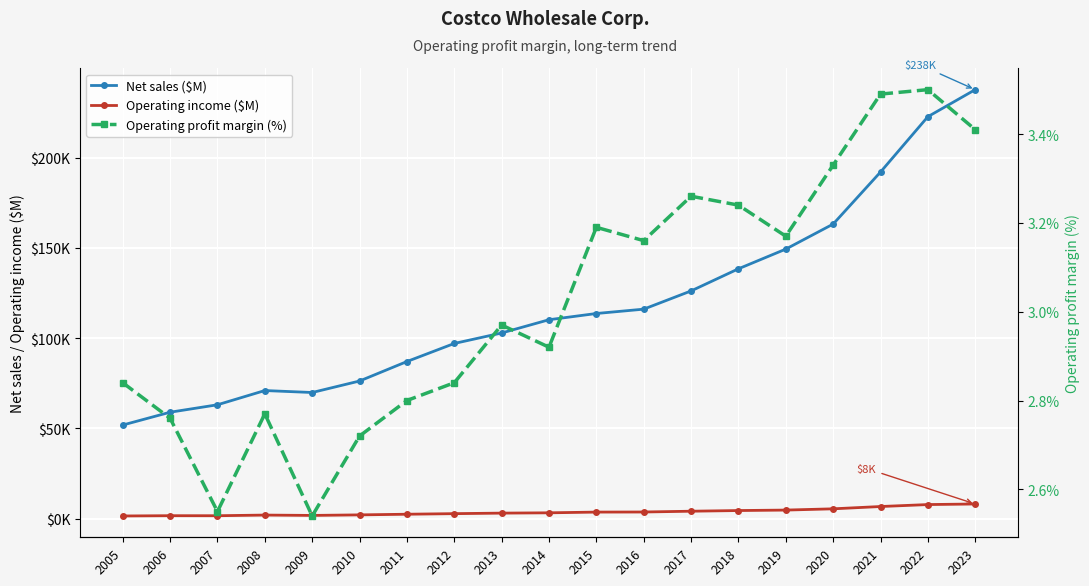

At which category does Operating profit margin (%) reach its first local valley?

2007